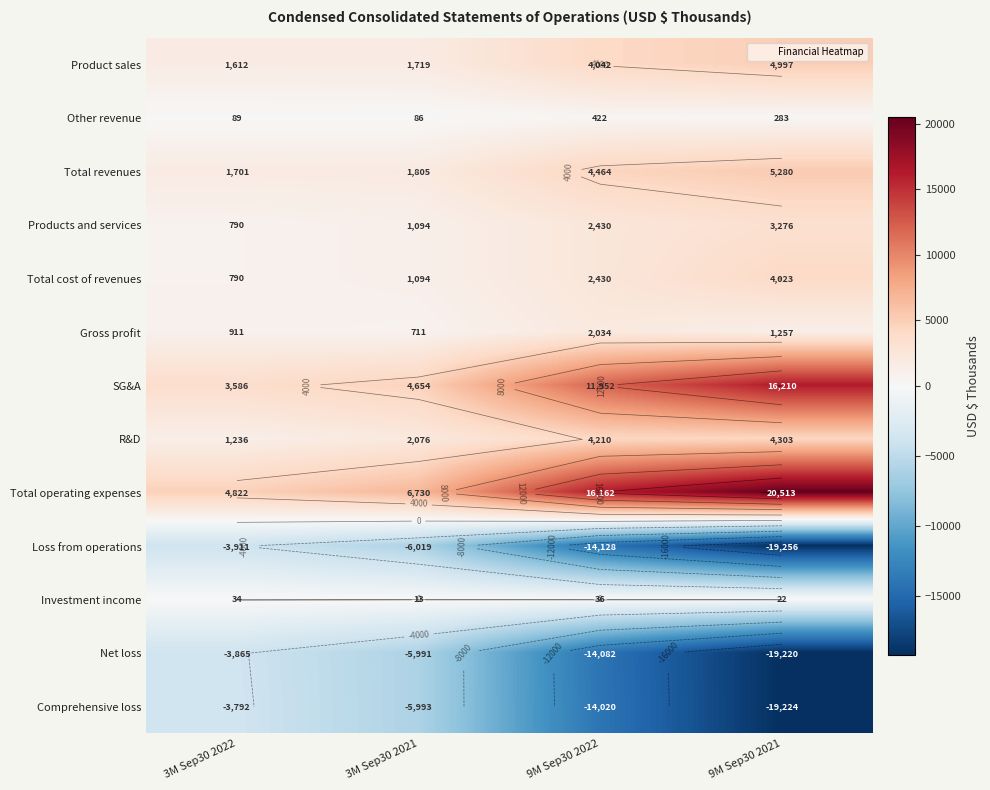

Which category has the highest value in the Net loss series?

3M Sep30 2022